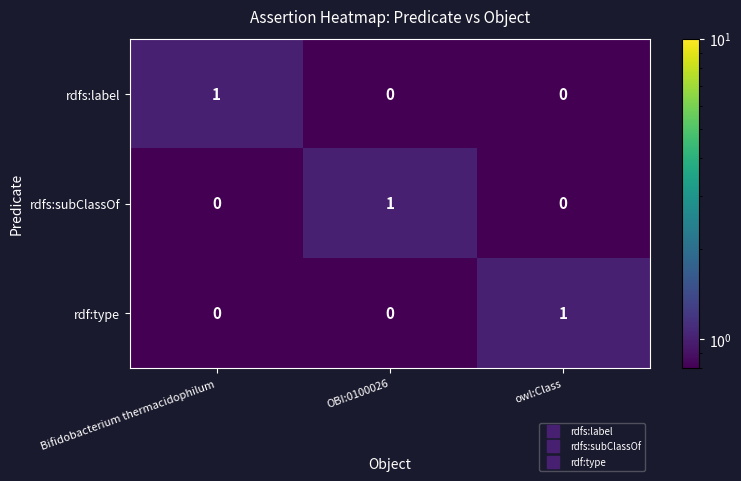

Is the value of rdfs:label at OBI:0100026 greater than the value of rdf:type at owl:Class?

No